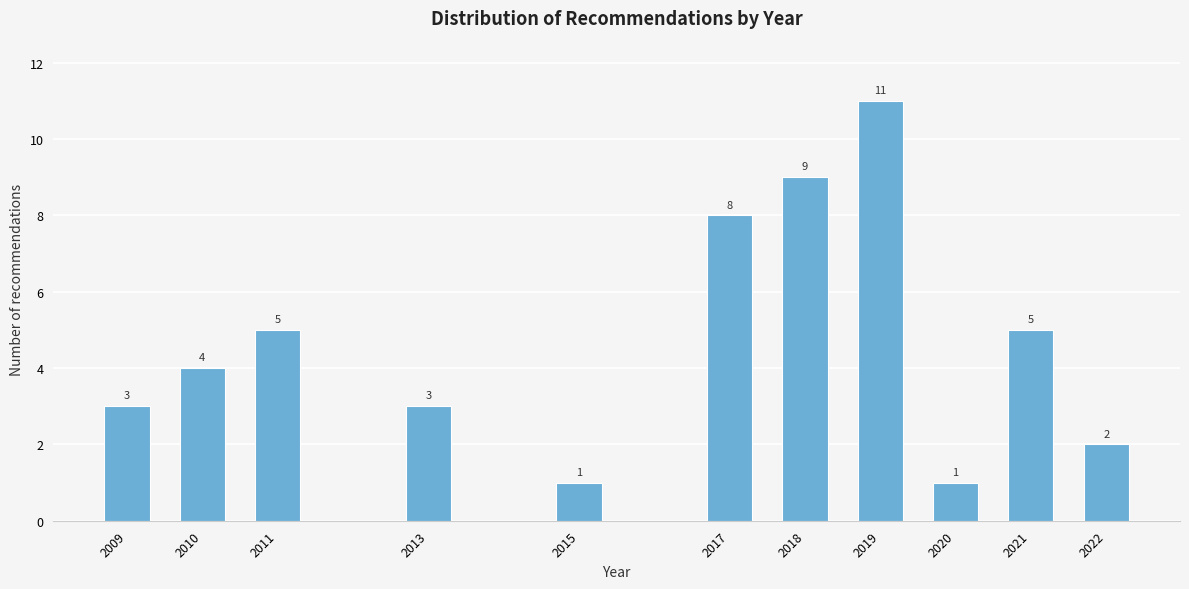

Reading left to right, transcribe all the data shown in this chart.

2009=3	2010=4	2011=5	2013=3	2015=1	2017=8	2018=9	2019=11	2020=1	2021=5	2022=2